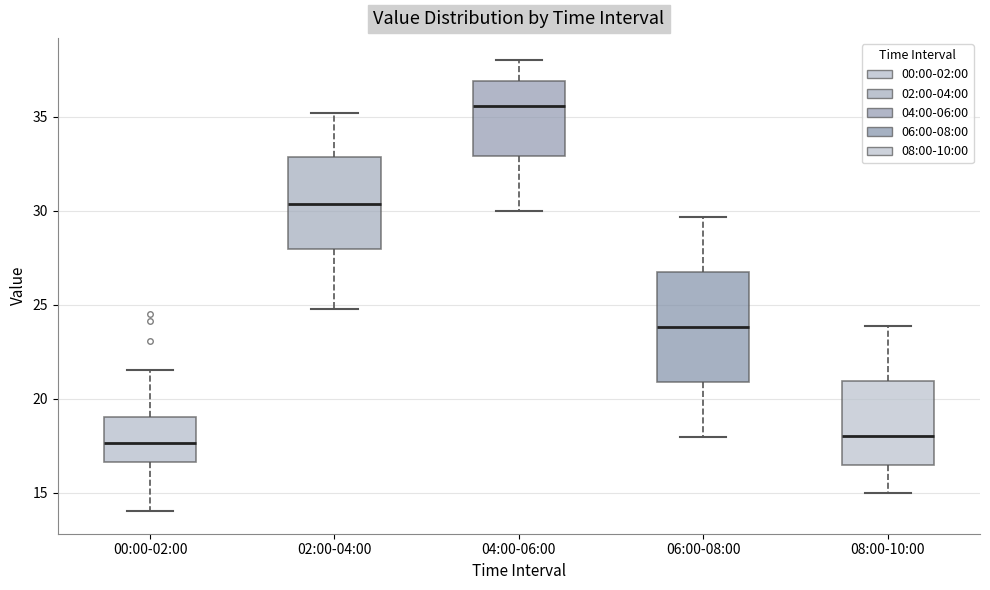

Comparing the boxes themselves (not the whiskers), which one is the tallest?

06:00-08:00